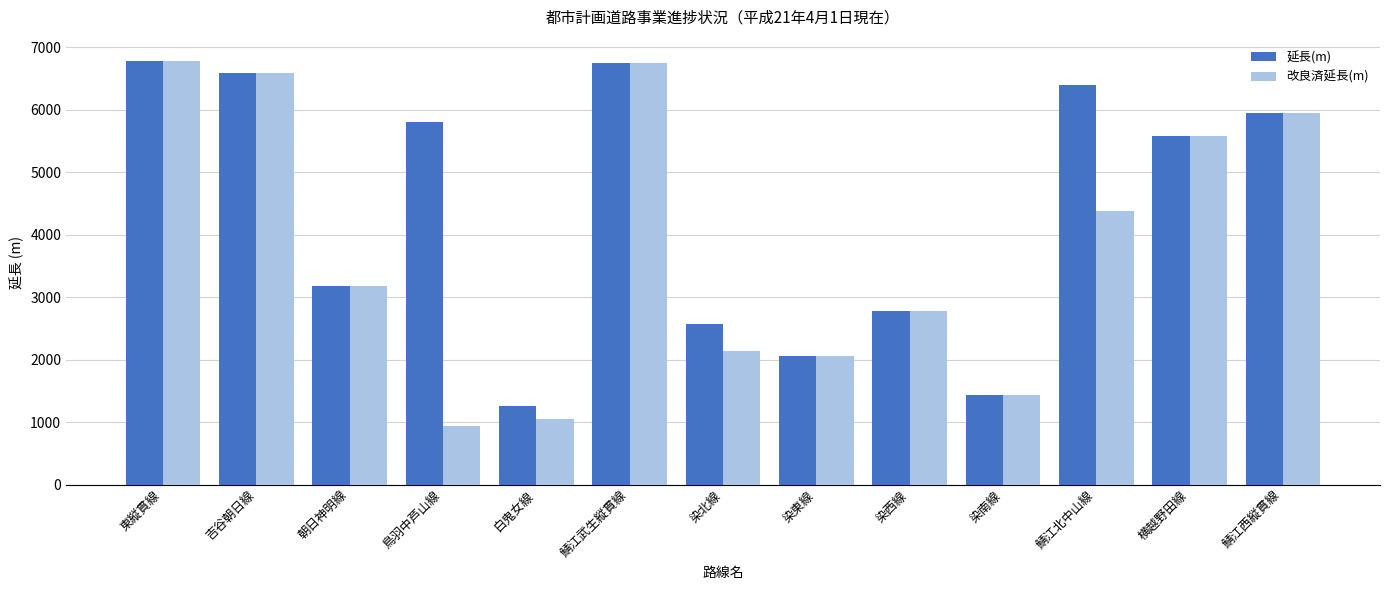

Are the bars grouped side by side (vs. stacked)?

Yes